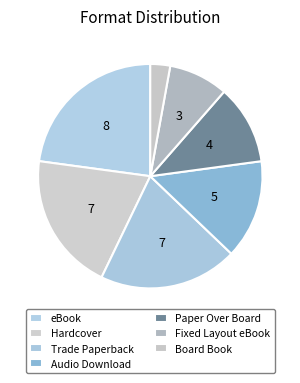

To the nearest percent, what is the average slice percentage?

14%